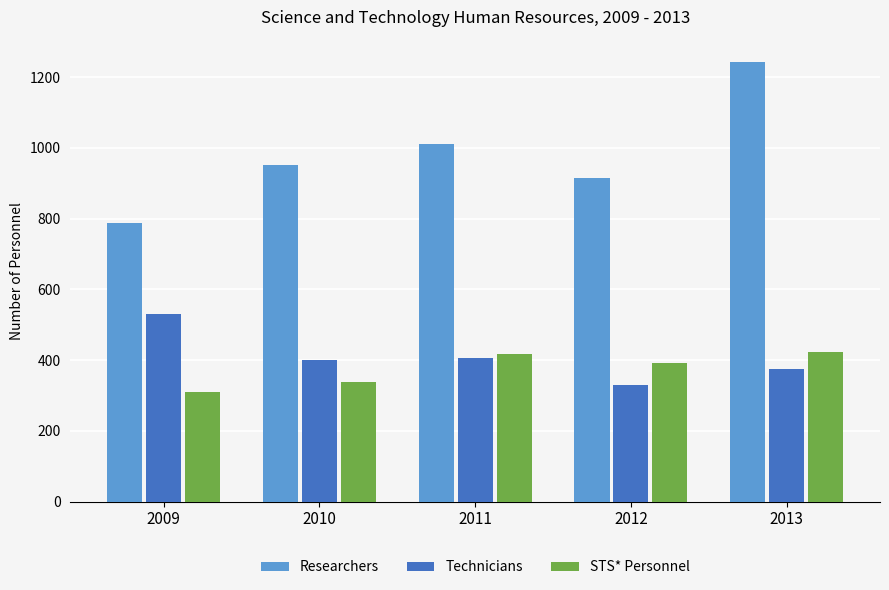

Count the number of categories in the chart.

5